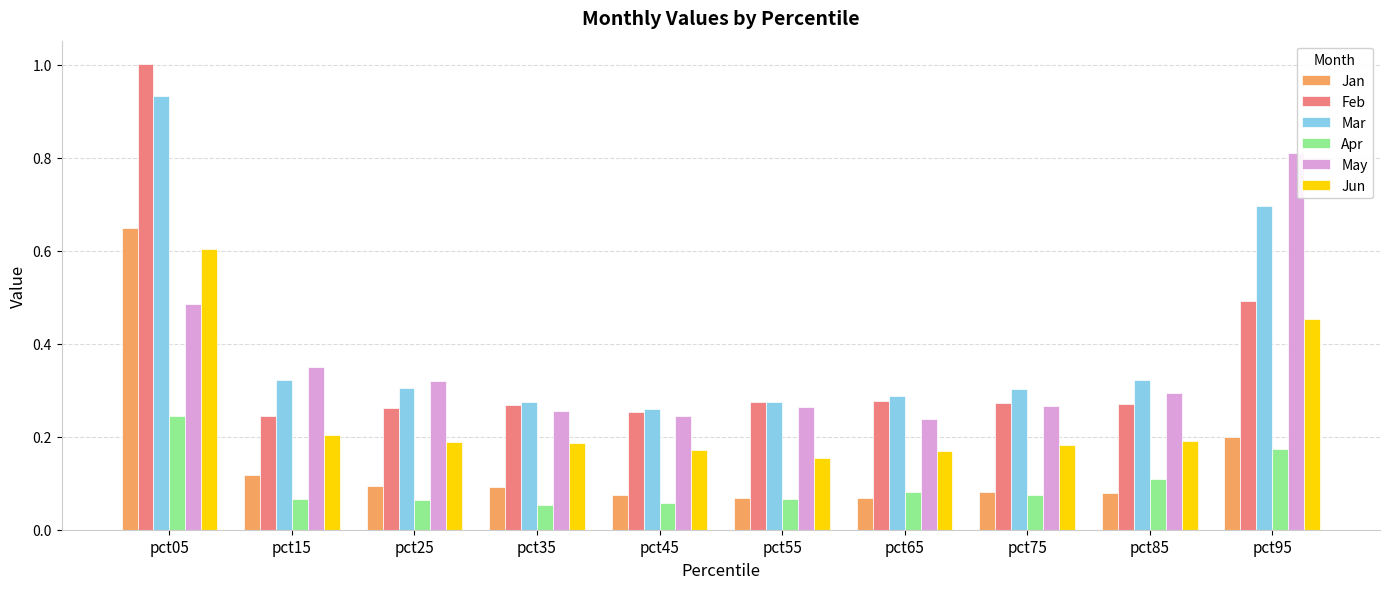

List the series in order of their peak value, lowest first.

Apr, Jun, Jan, May, Mar, Feb